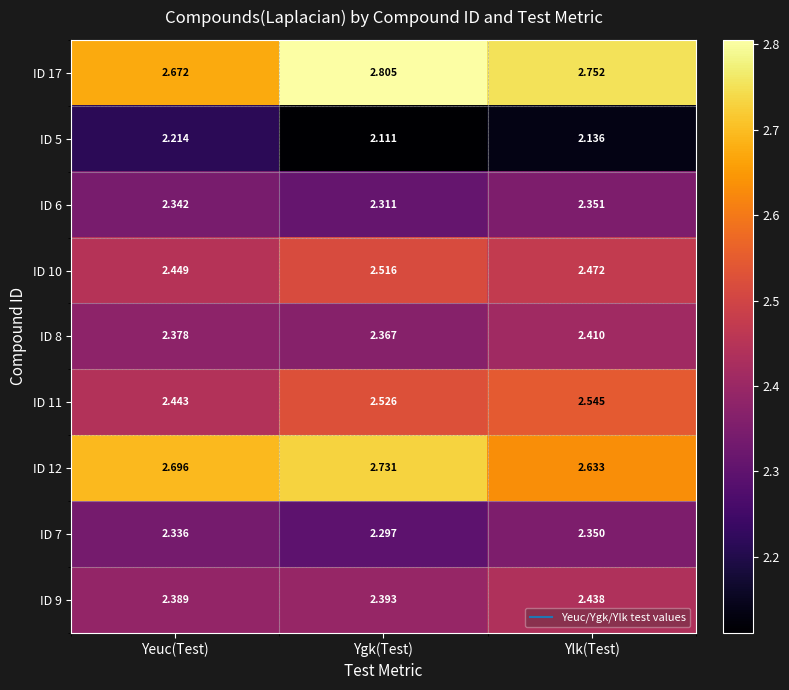

Rank the categories by ID 12 value from lowest to highest.

Ylk(Test), Yeuc(Test), Ygk(Test)